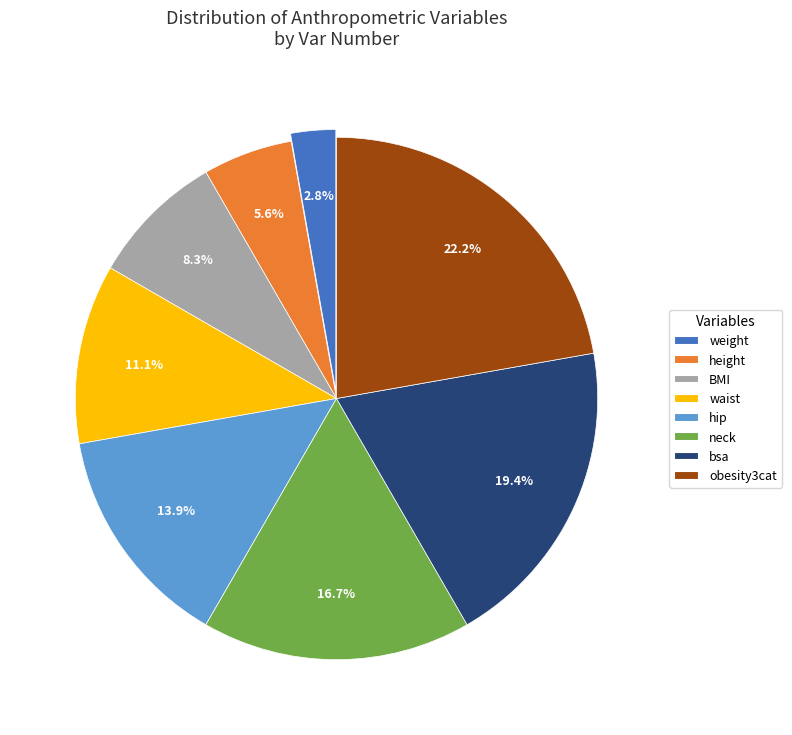

The height slice represents 1% of the pie. True or false?

False